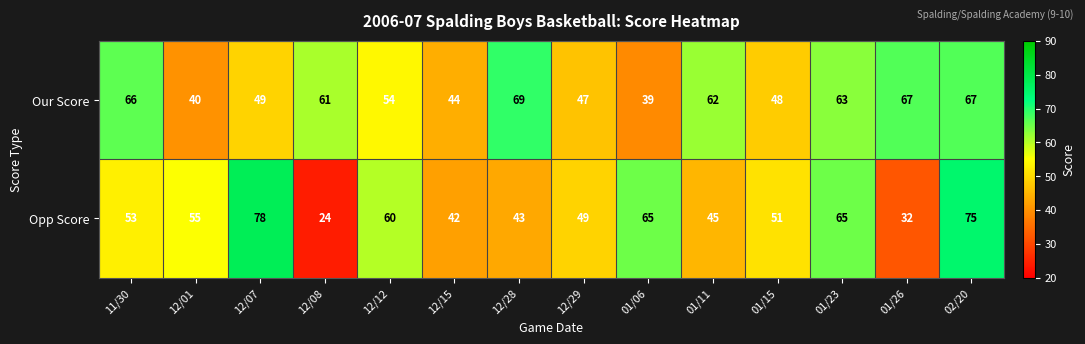

What is the sum of all Opp Score values?

737